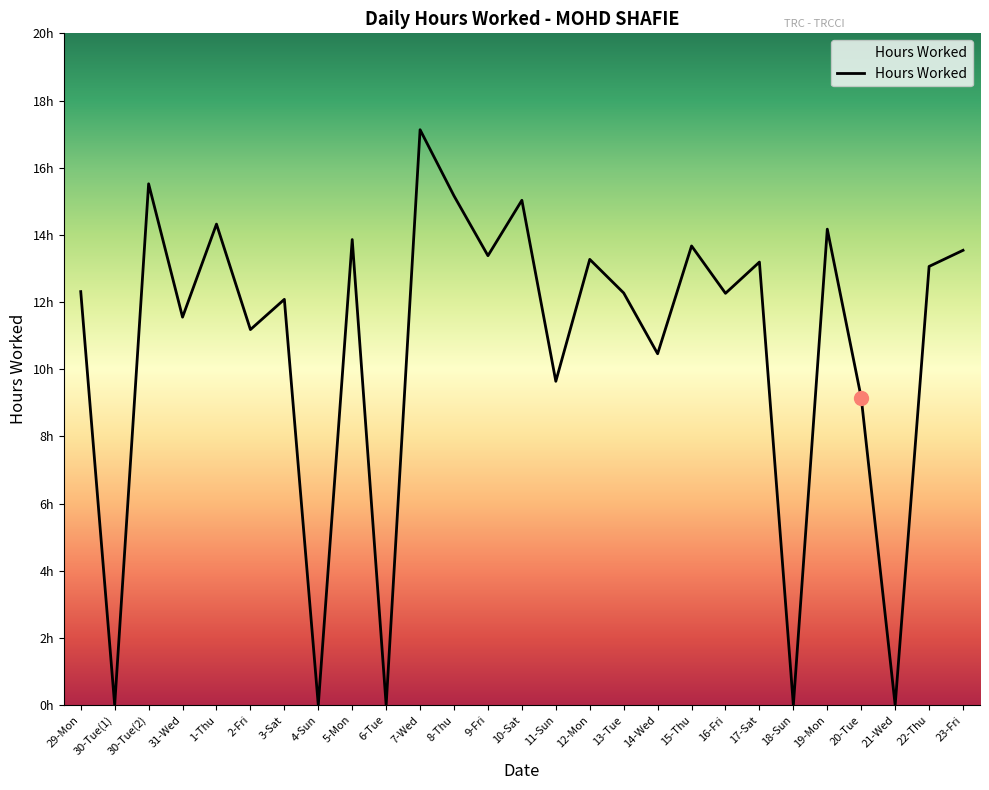

Which has a higher value, 19-Mon or 14-Wed?

19-Mon